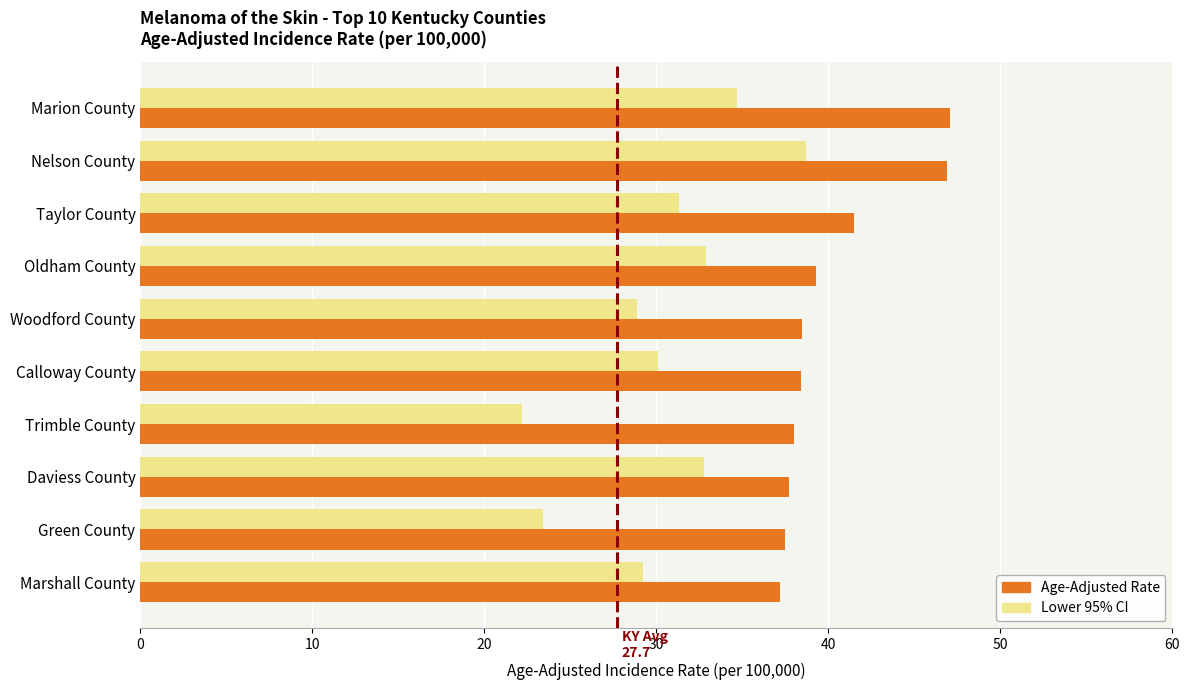

Is it true that Age-Adjusted Rate equals 12.9 at Nelson County?

False